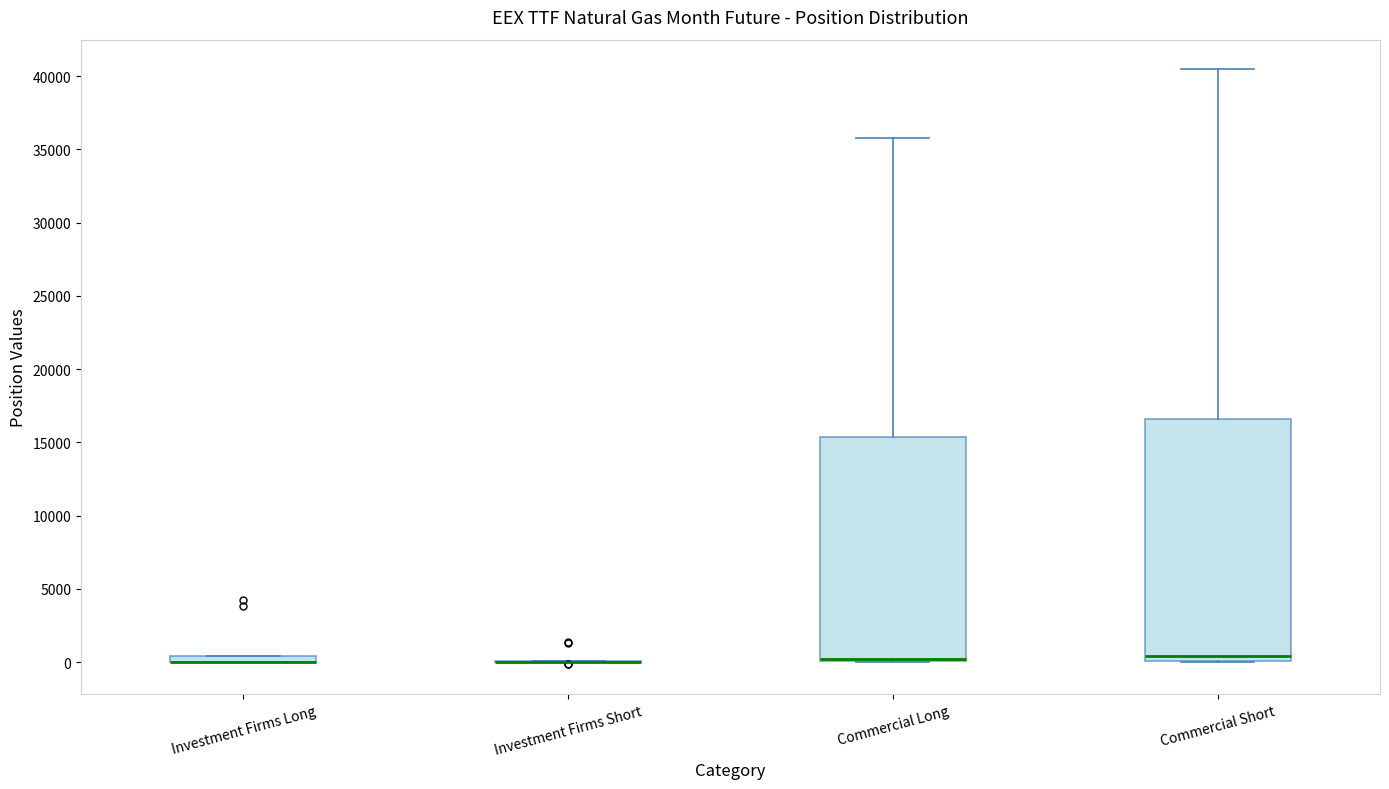

Where is the upper edge of the box for Commercial Short on the y-axis? The values are not printed on the chart, so give them approximately, as read against the axis.

16500